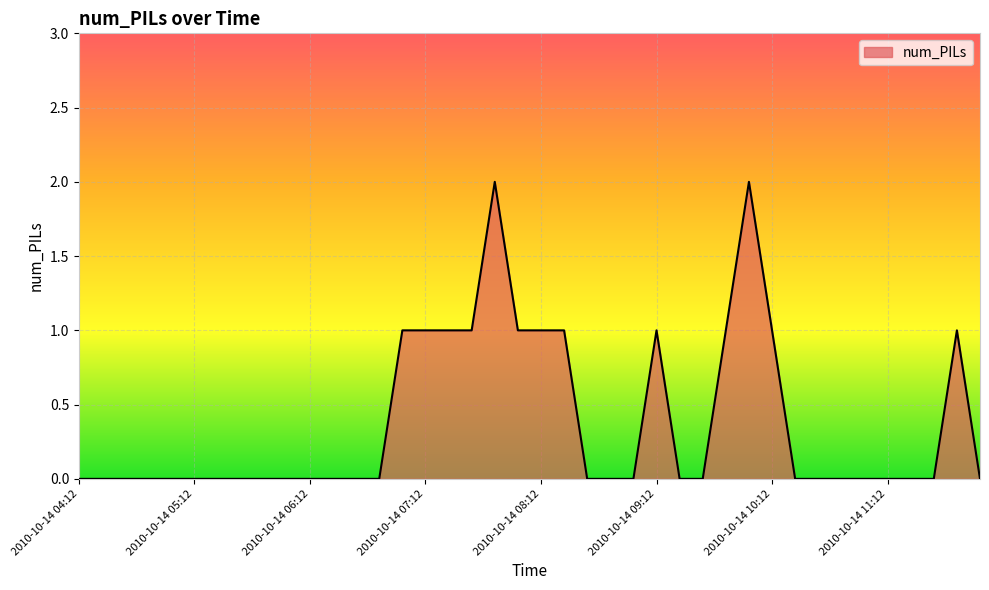

How many series are shown in this chart?

1